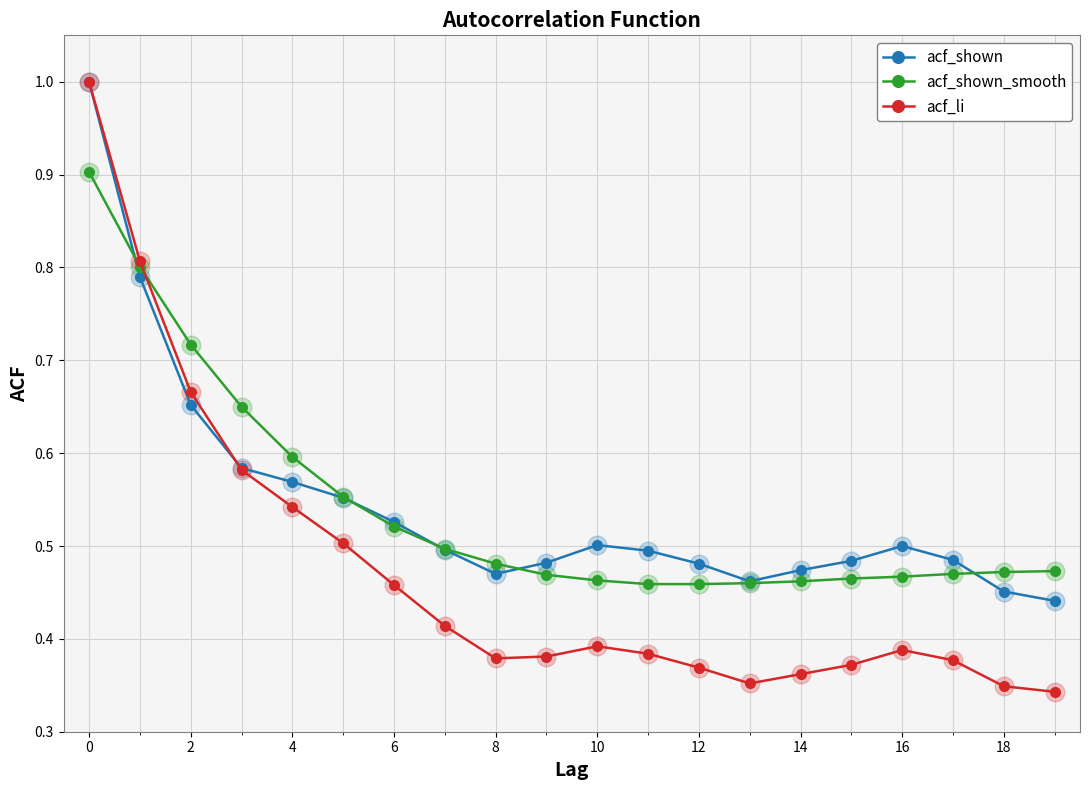

At how many categories does at least one series exceed 0?

20